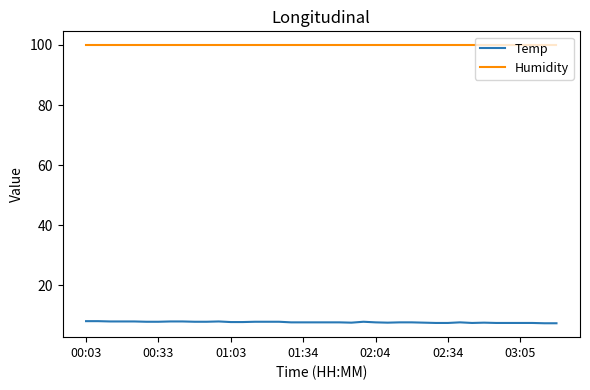

True or false: Temp and Humidity intersect in this chart.

False